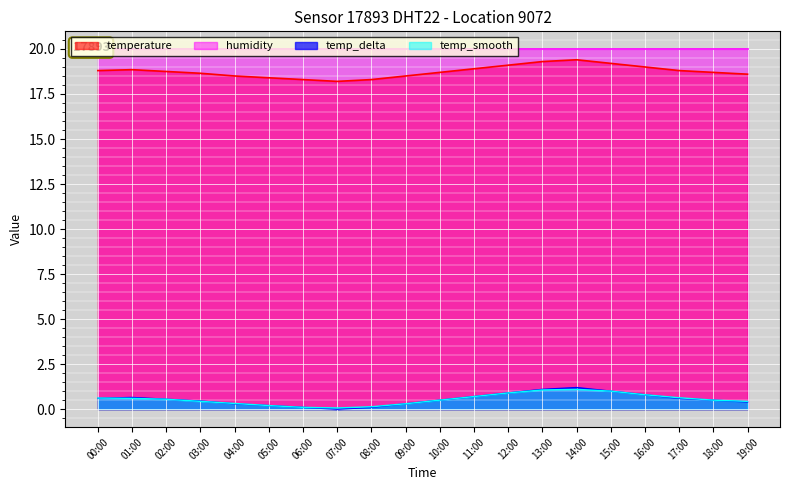

What is the difference between the maximum and minimum values?

1.2